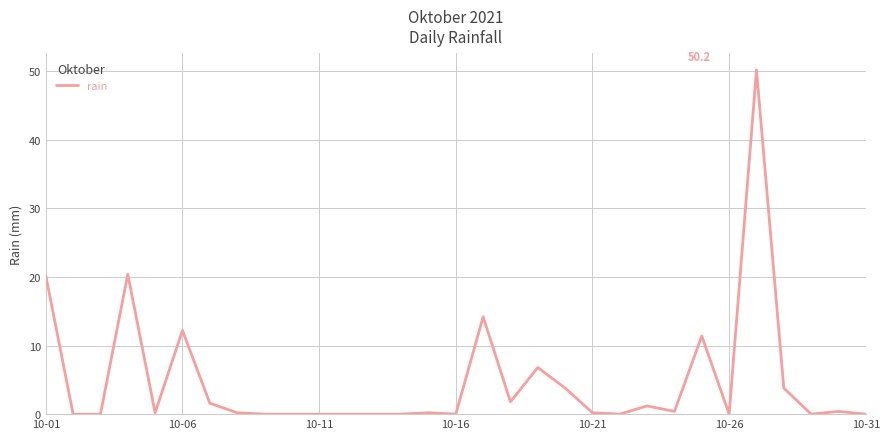

What is the greatest value displayed?

50.2